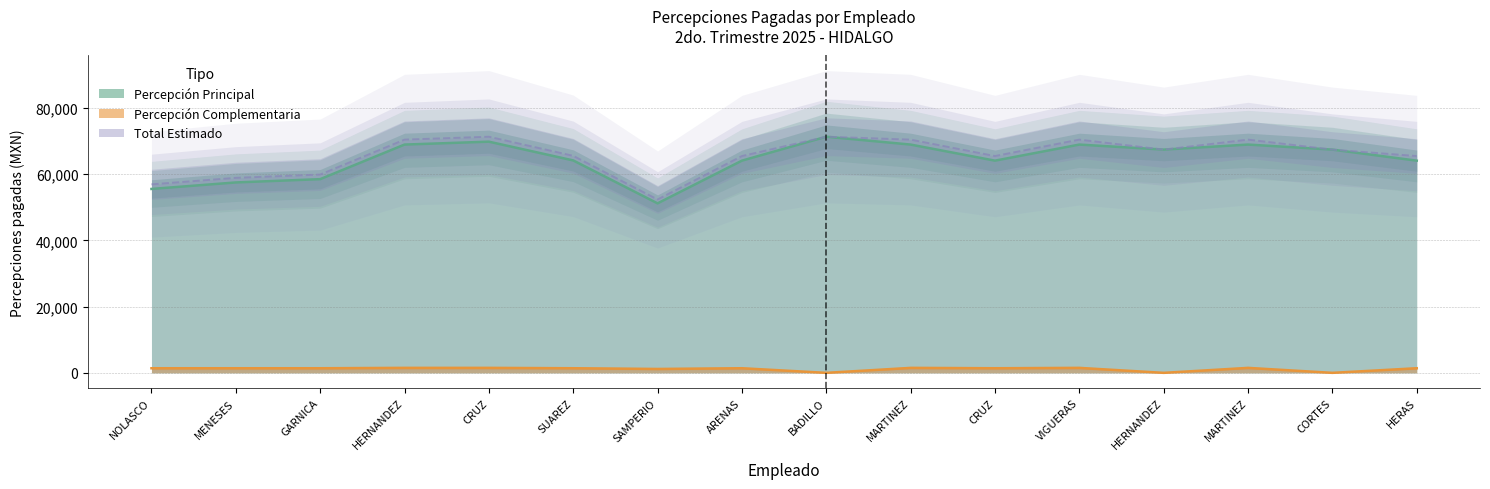

Read the Percepciones_20 value at VIGUERAS.

68889.9